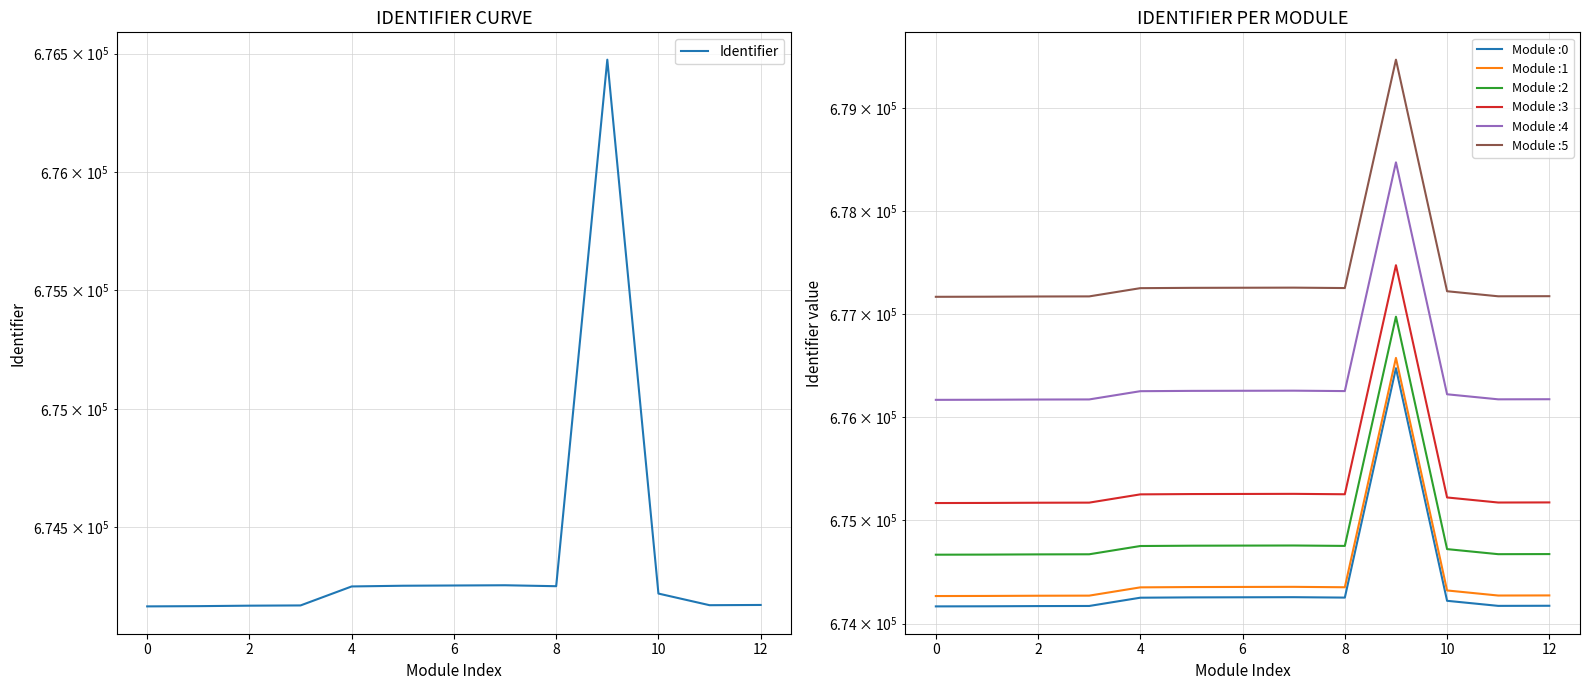

Where is the first local minimum?

8